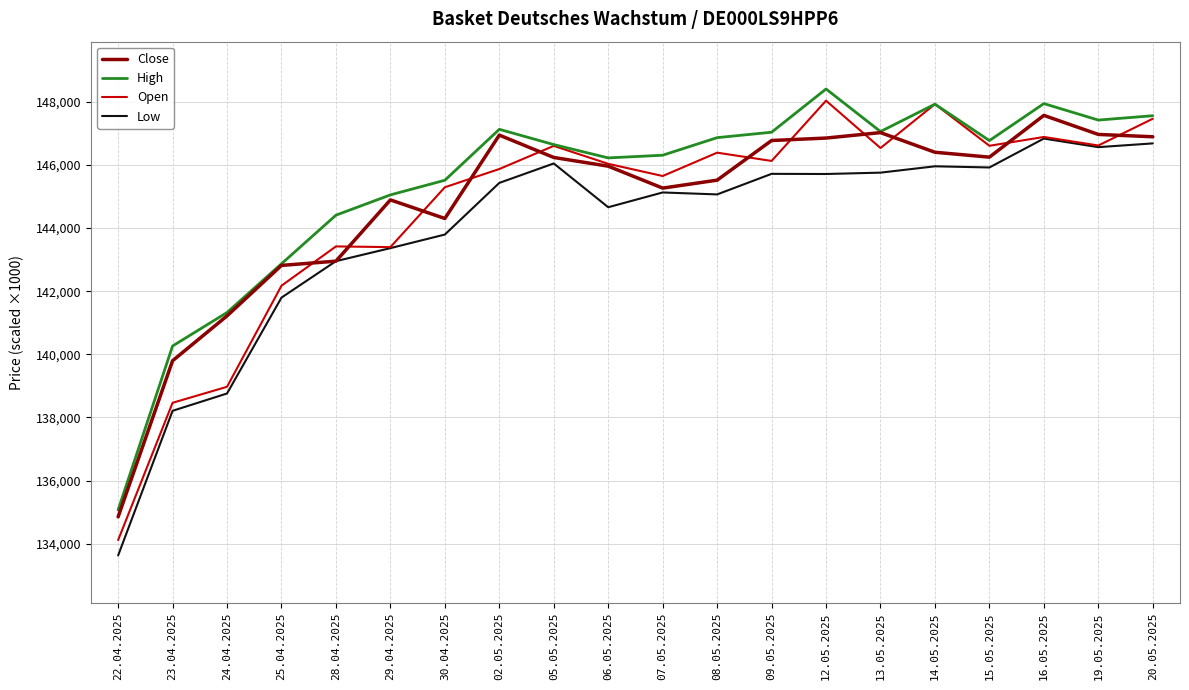

Is it true that High equals 147561 at 20.05.2025?

True